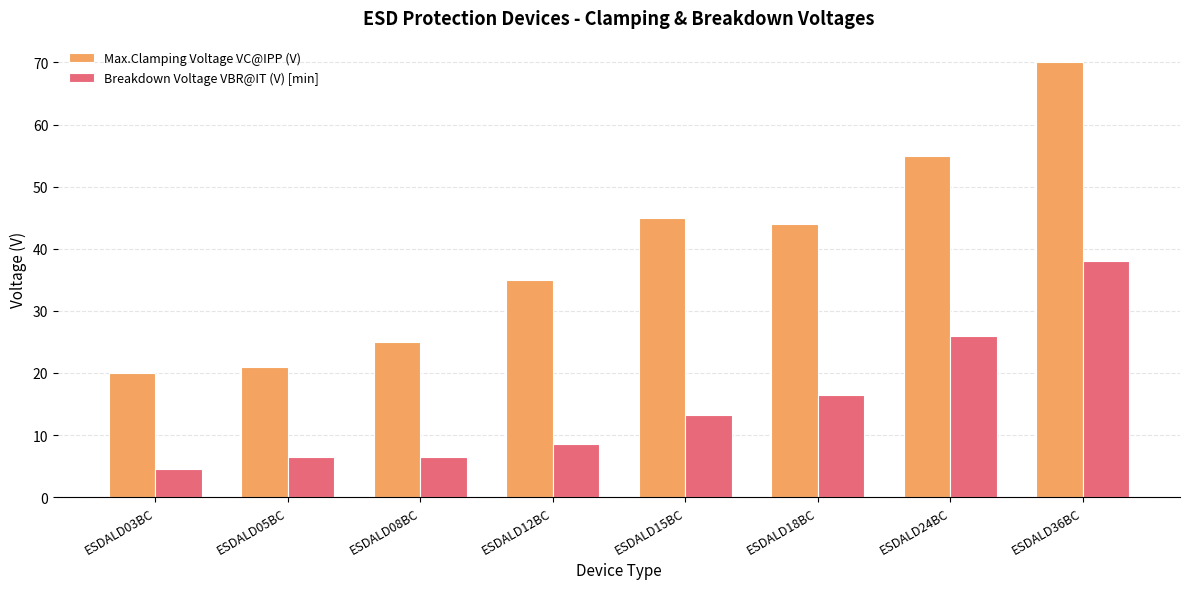

What is the total value across all series at ESDALD36BC?

108.0